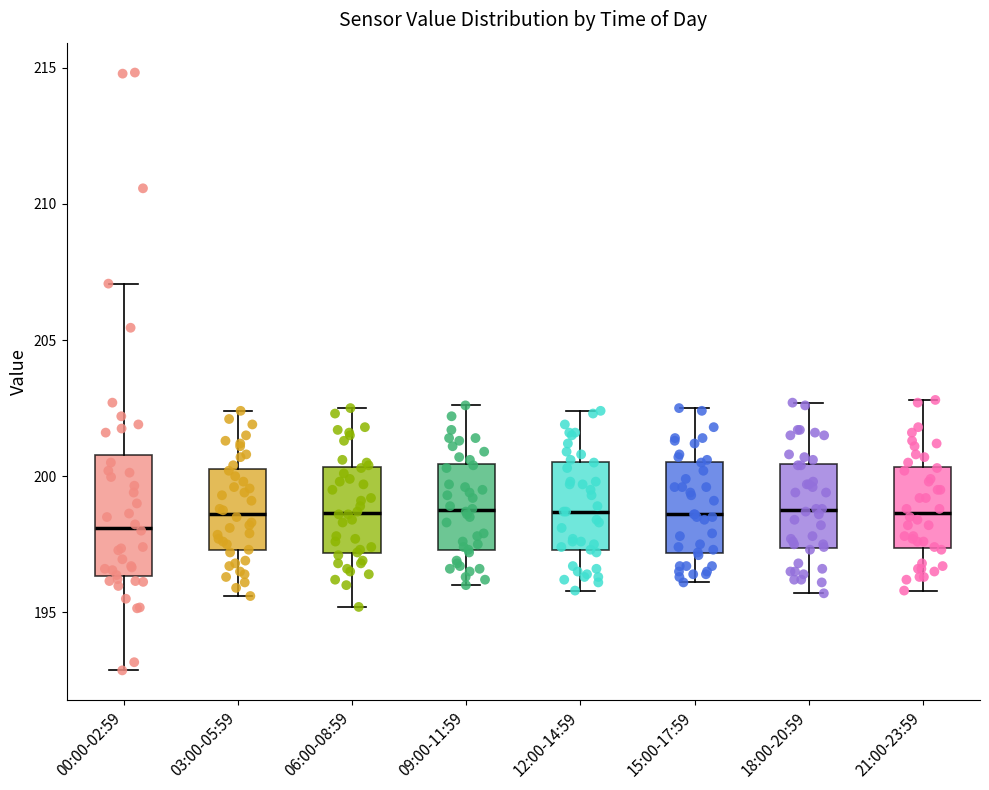

Comparing the boxes themselves (not the whiskers), which one is the tallest?

00:00-02:59